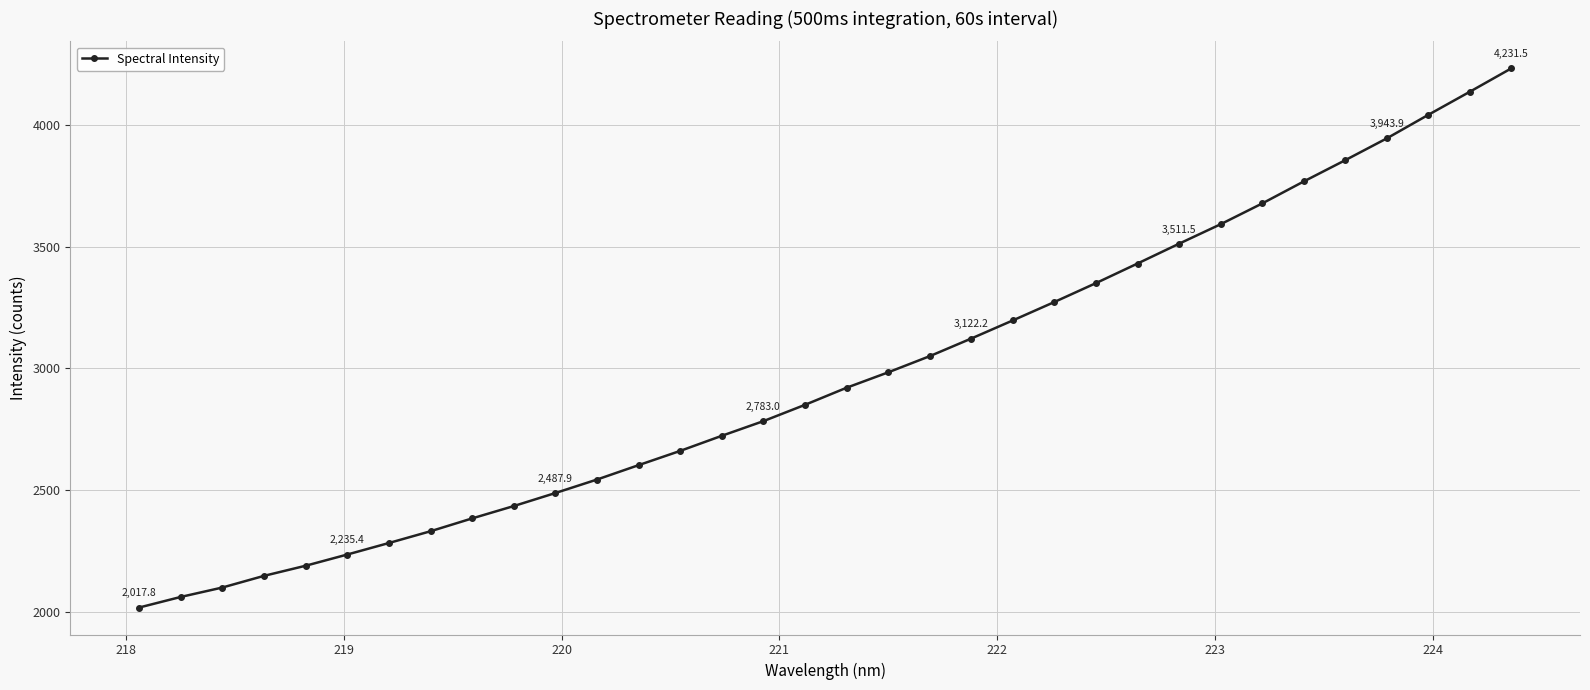

What is the difference between the maximum and minimum values?

2213.7